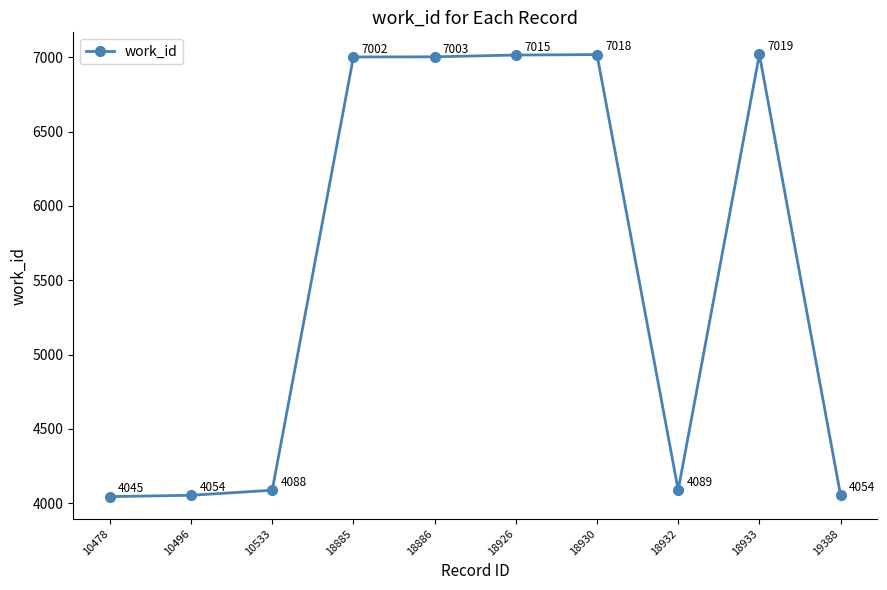

What is the difference between the values at 19388 and 18932?

35